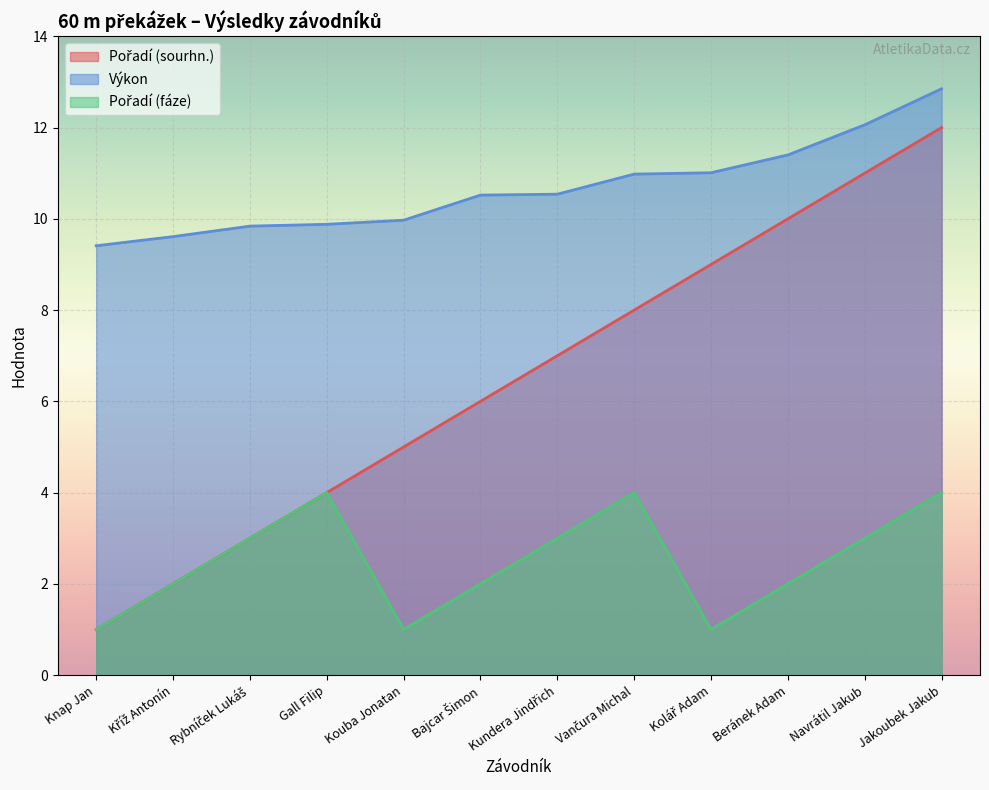

List the labels in order of Výkon value, smallest first.

Knap Jan, Kříž Antonín, Rybníček Lukáš, Gall Filip, Kouba Jonatan, Bajcar Šimon, Kundera Jindřich, Vančura Michal, Kolář Adam, Beránek Adam, Navrátil Jakub, Jakoubek Jakub